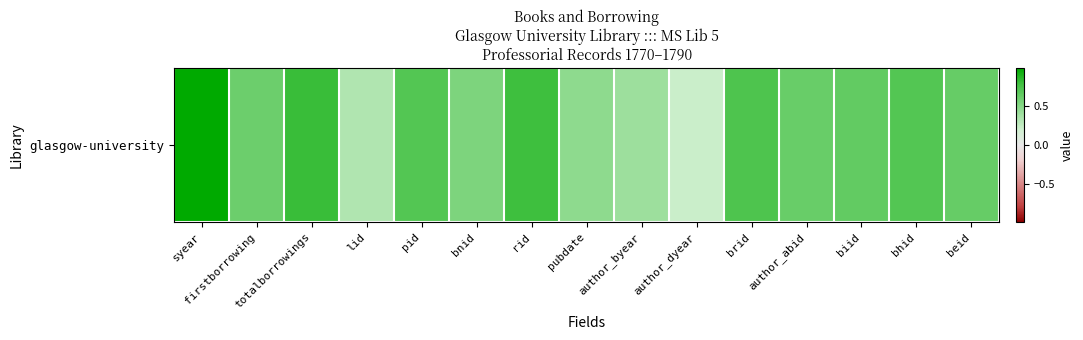

True or false: the data shows 1.0 at author_abid.

False